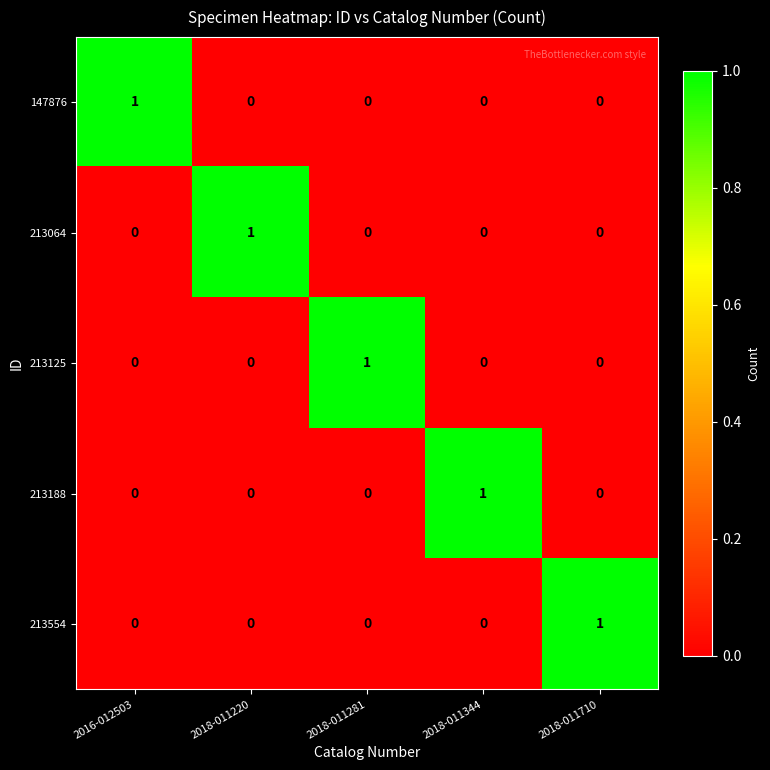

Reading left to right, what are all the values shown in this chart?

147876: 2016-012503=1	2018-011220=0	2018-011281=0	2018-011344=0	2018-011710=0
213064: 2016-012503=0	2018-011220=1	2018-011281=0	2018-011344=0	2018-011710=0
213125: 2016-012503=0	2018-011220=0	2018-011281=1	2018-011344=0	2018-011710=0
213188: 2016-012503=0	2018-011220=0	2018-011281=0	2018-011344=1	2018-011710=0
213554: 2016-012503=0	2018-011220=0	2018-011281=0	2018-011344=0	2018-011710=1